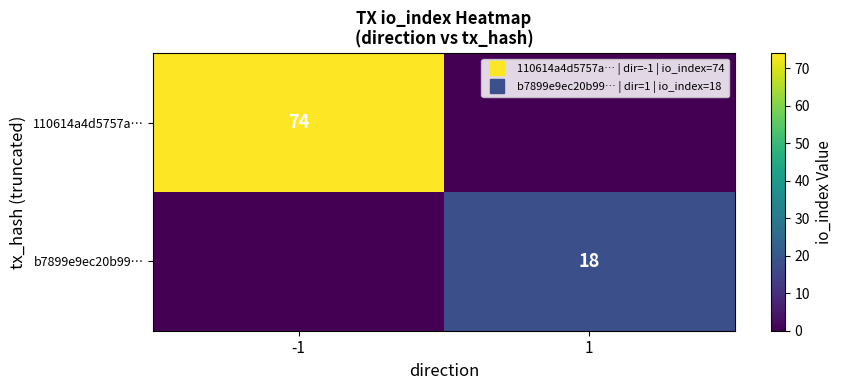

At which label does 110614a4d5757a… reach its peak?

-1